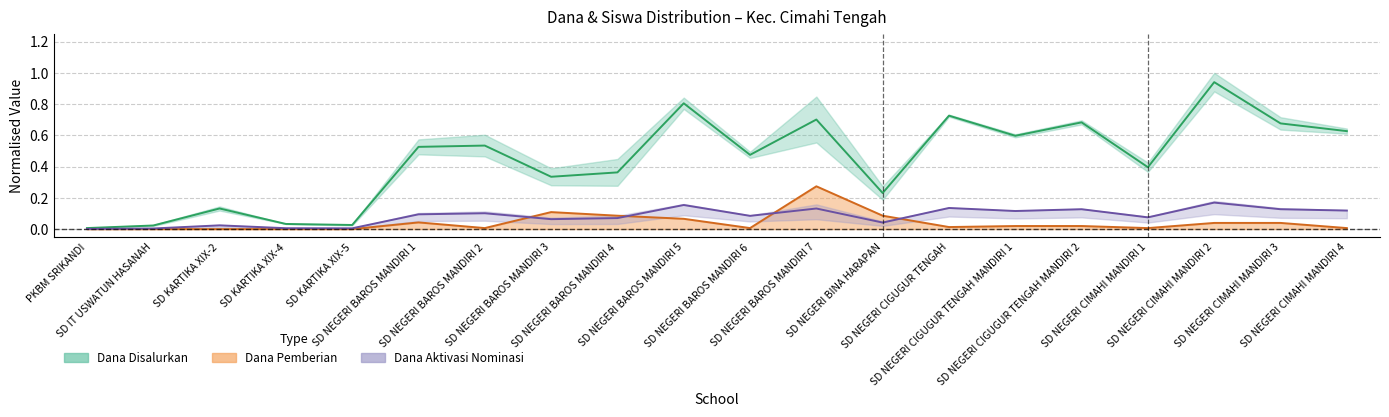

The Dana Aktivasi Nominasi series shows 0.1 at SD NEGERI BAROS MANDIRI 5. True or false?

True